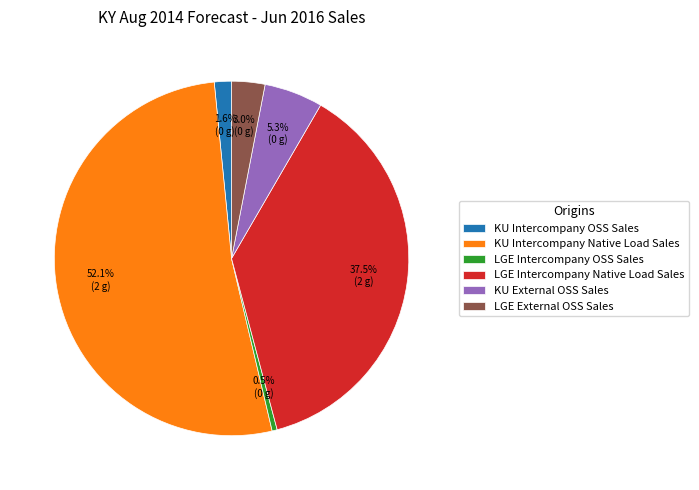

What percentage is the KU External OSS Sales slice, to the nearest percent?

5%